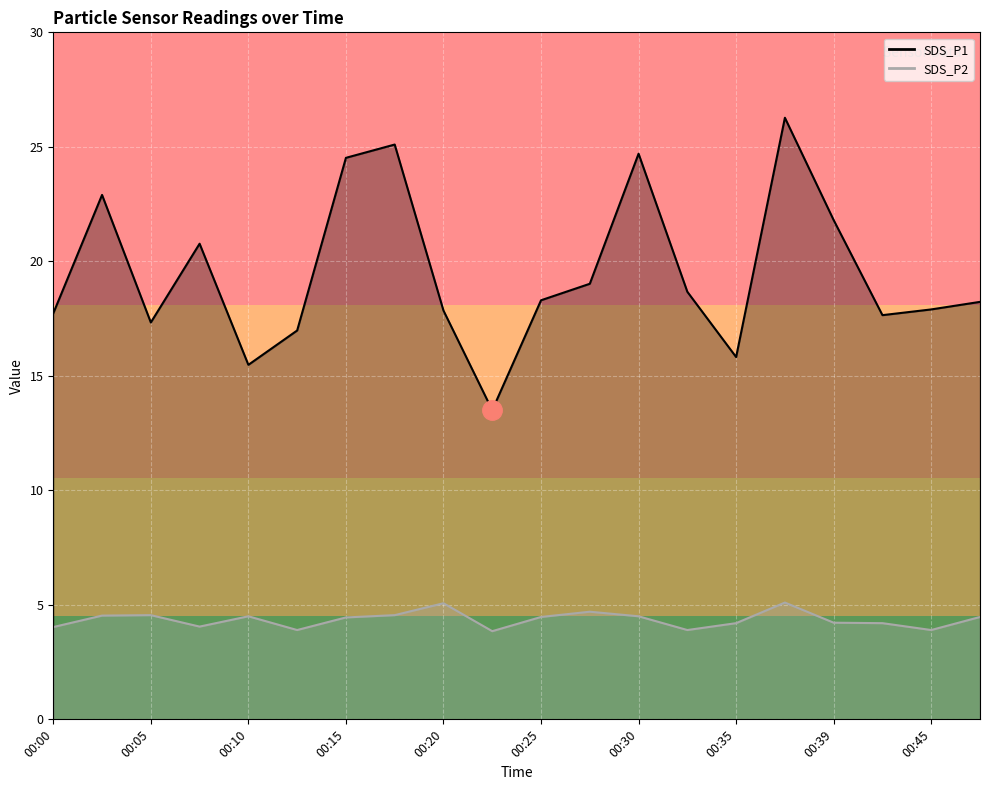

At how many categories does at least one series exceed 26?

1